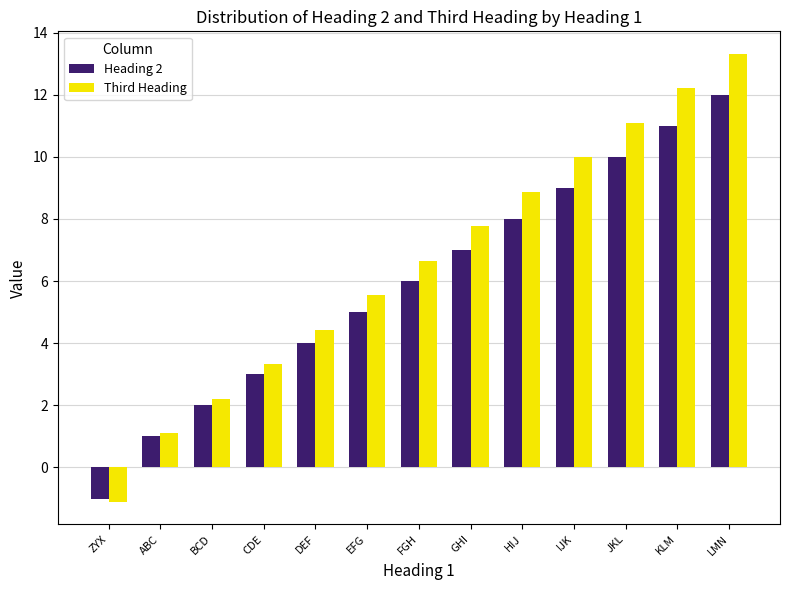

List the series in order of their overall mean, highest first.

Third Heading, Heading 2